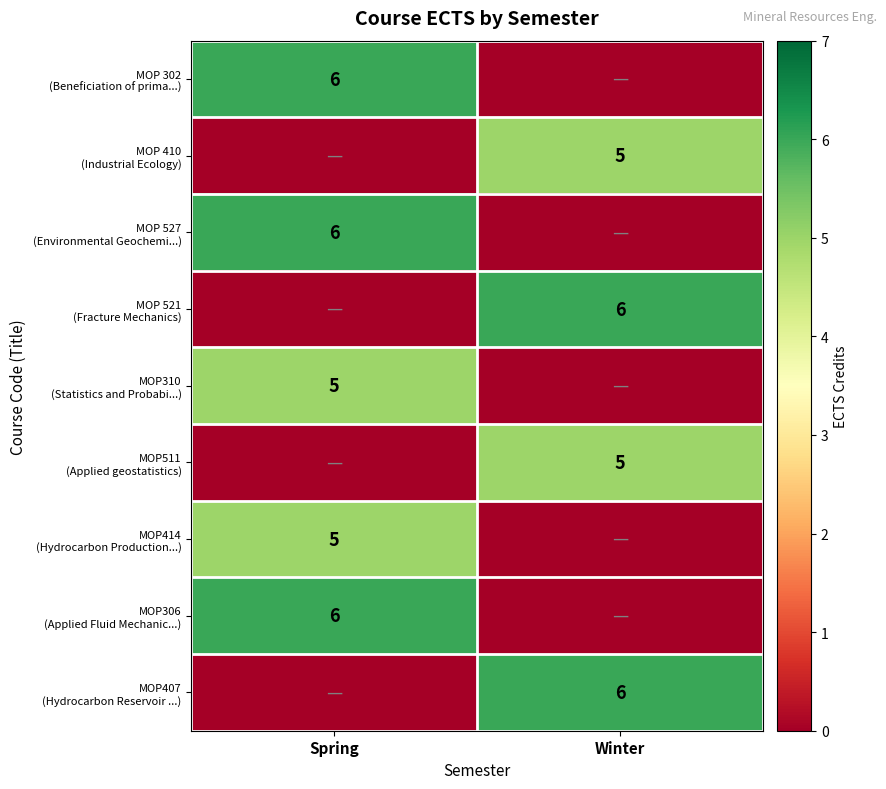

Between Winter and Spring, which is larger?

Spring